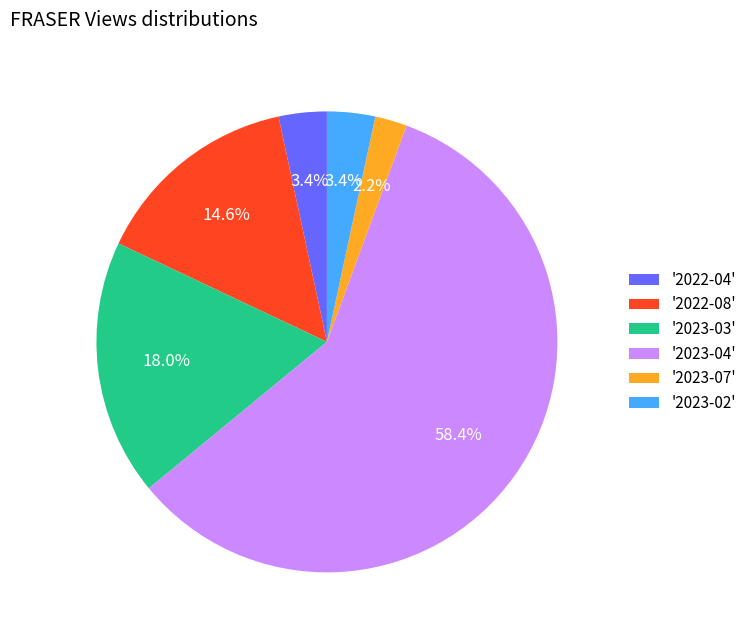

Which slice is the smallest?

'2023-07'